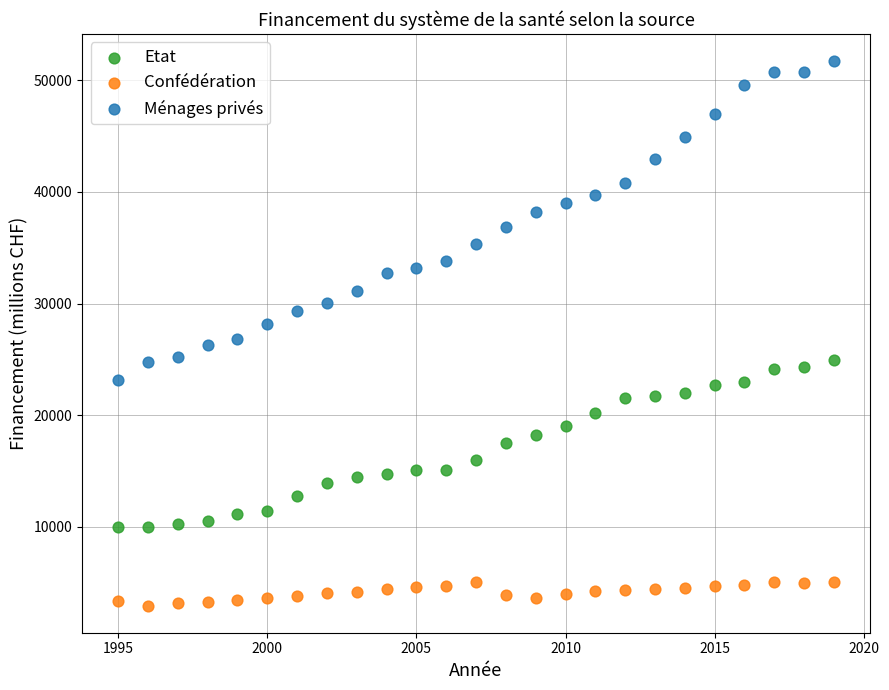

Which series reaches the minimum Y coordinate?

Confédération